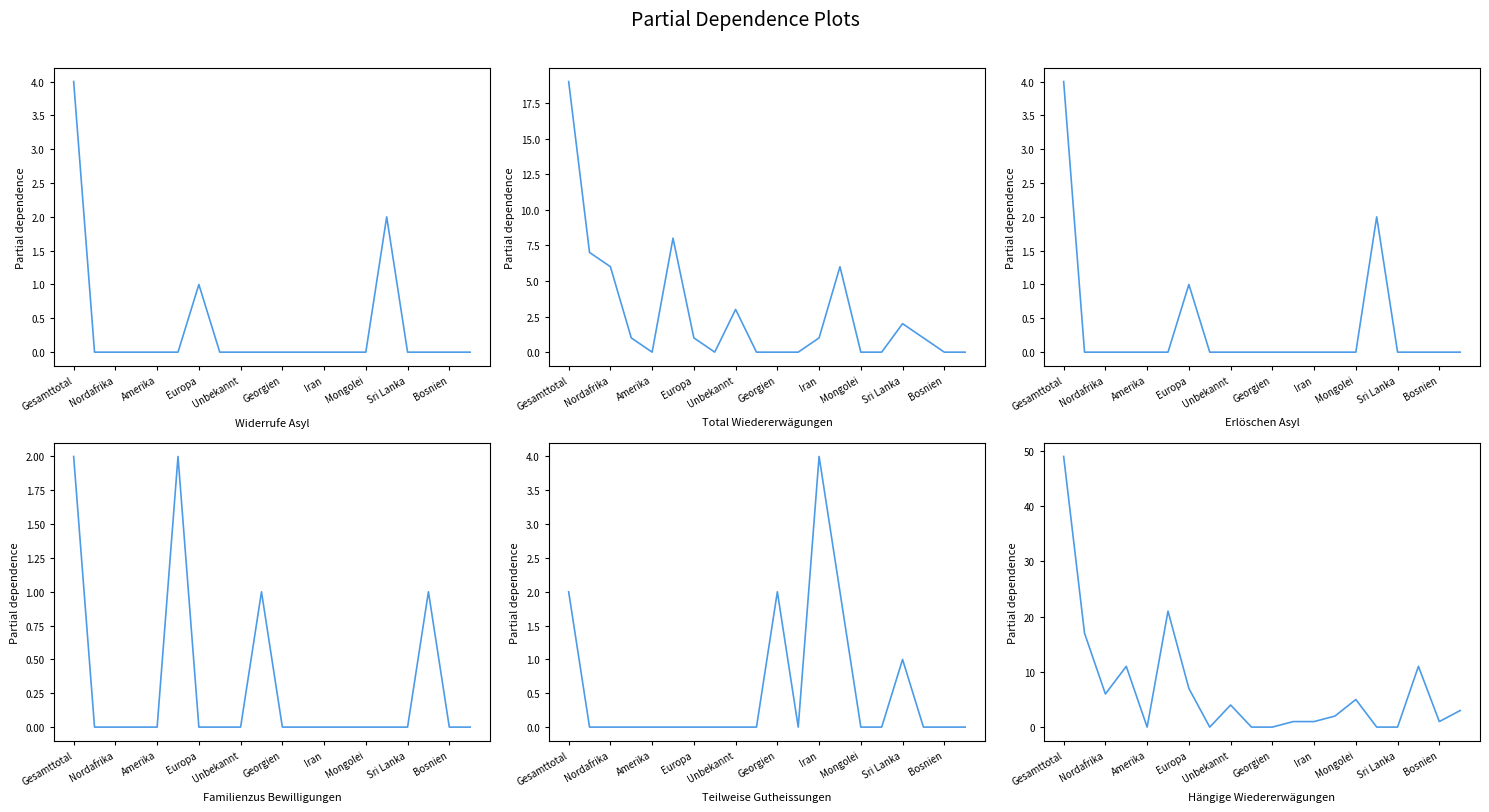

Count the col_2 (Familienzus Bewilligungen) values in the range 0 to 1.

18